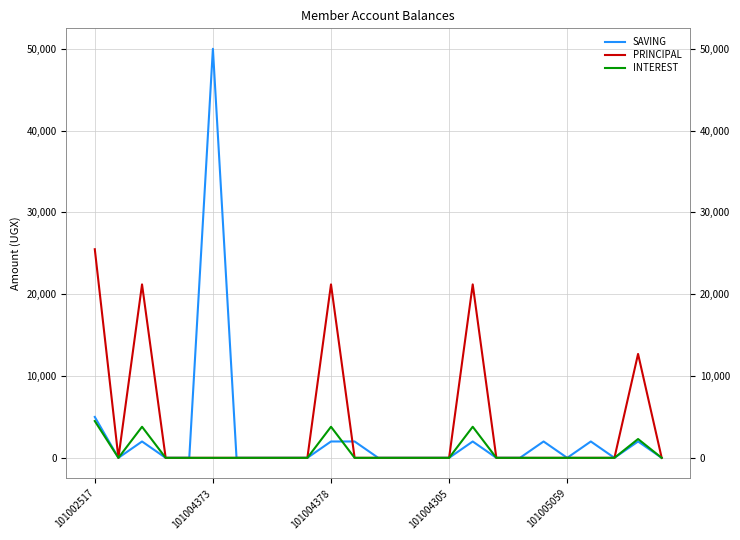

Reading right to left, list all the values displayed in this chart.

SAVING: 0	2000	0	2000	0	2000	0	0	2000	0	0	0	0	2000	2000	0	0	0	0	50000	0	0	2000	0	5000
PRINCIPAL: 0	12700	0	0	0	0	0	0	21200	0	0	0	0	0	21200	0	0	0	0	0	0	0	21200	0	25500
INTEREST: 0	2300	0	0	0	0	0	0	3800	0	0	0	0	0	3800	0	0	0	0	0	0	0	3800	0	4500